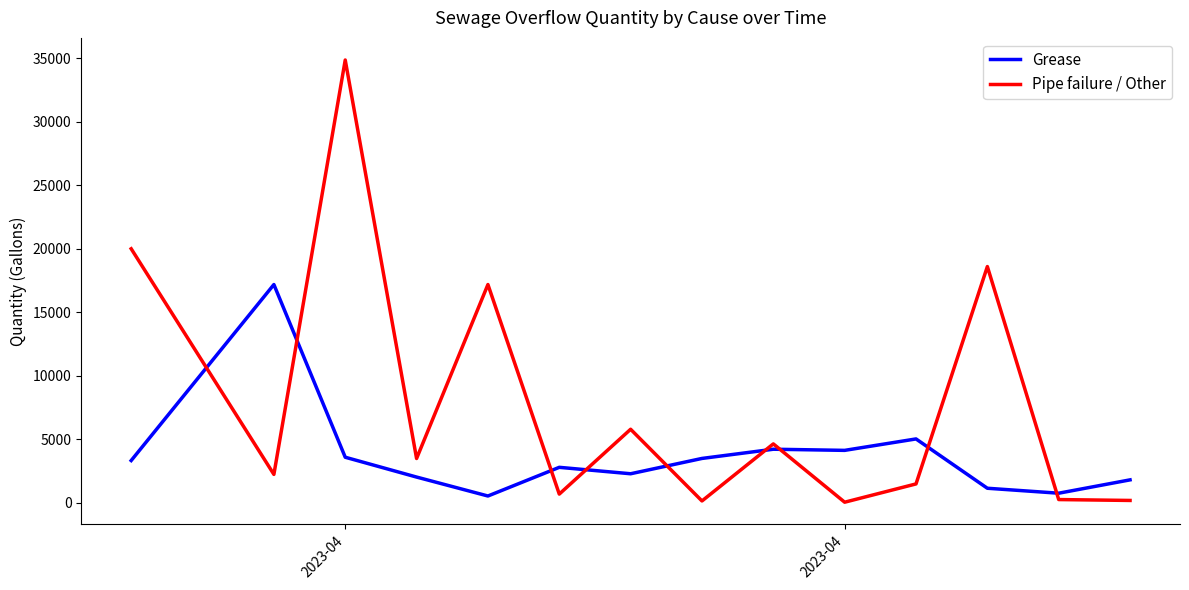

What is the maximum value shown in the chart?

34850